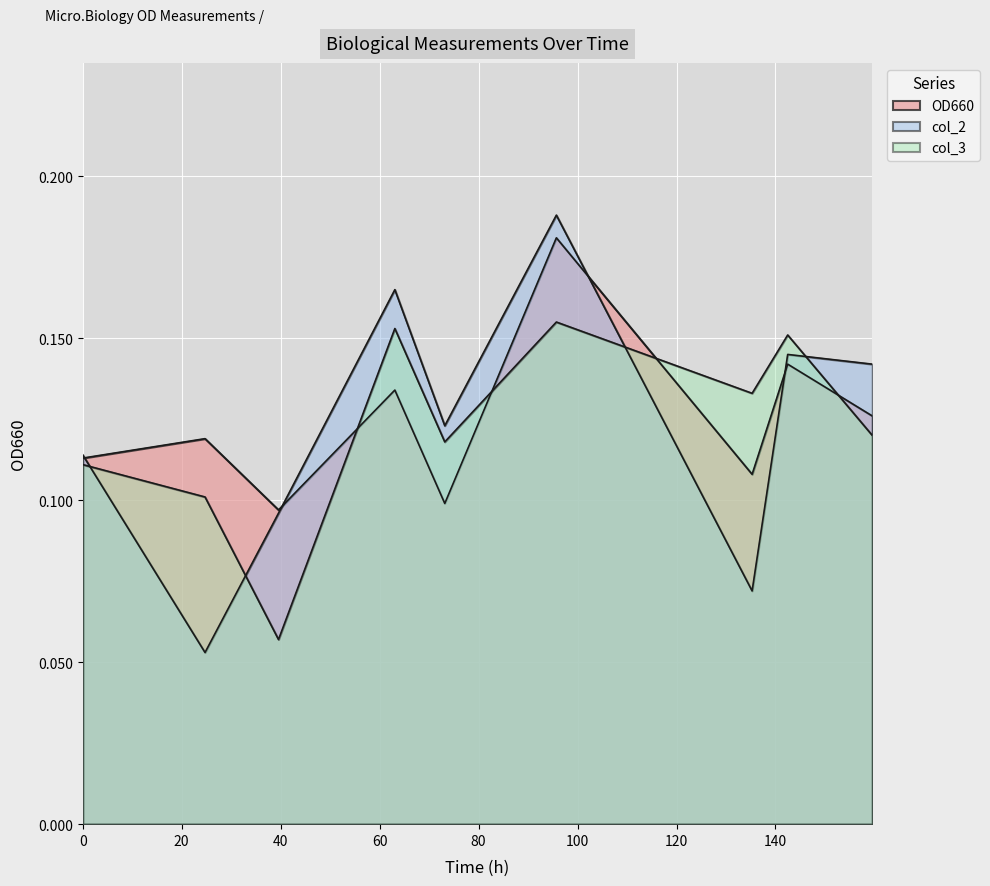

Which series has the largest total across all categories?

OD660